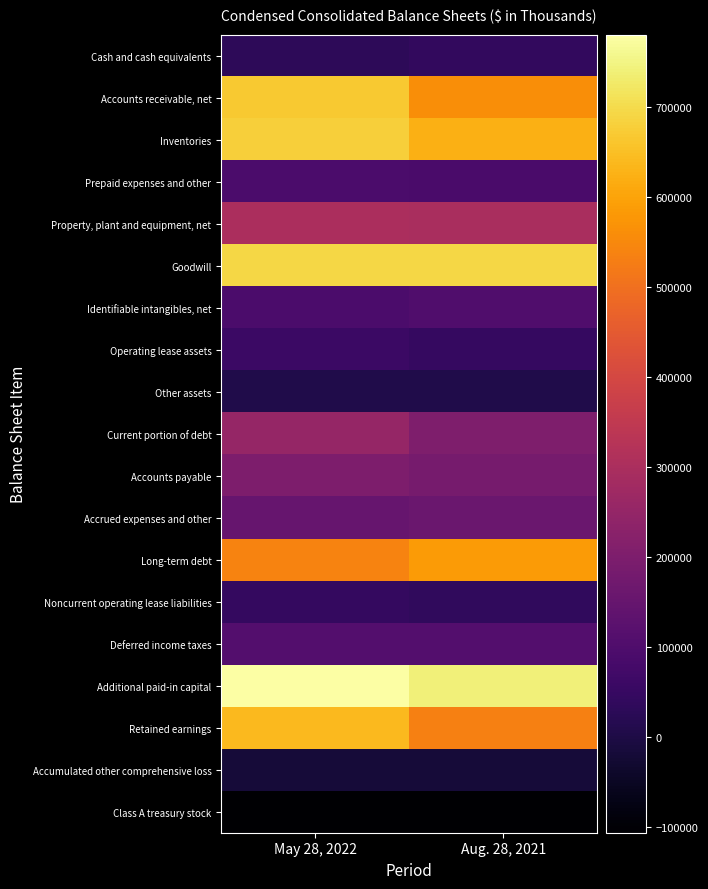

How many distinct data groups are displayed?

19